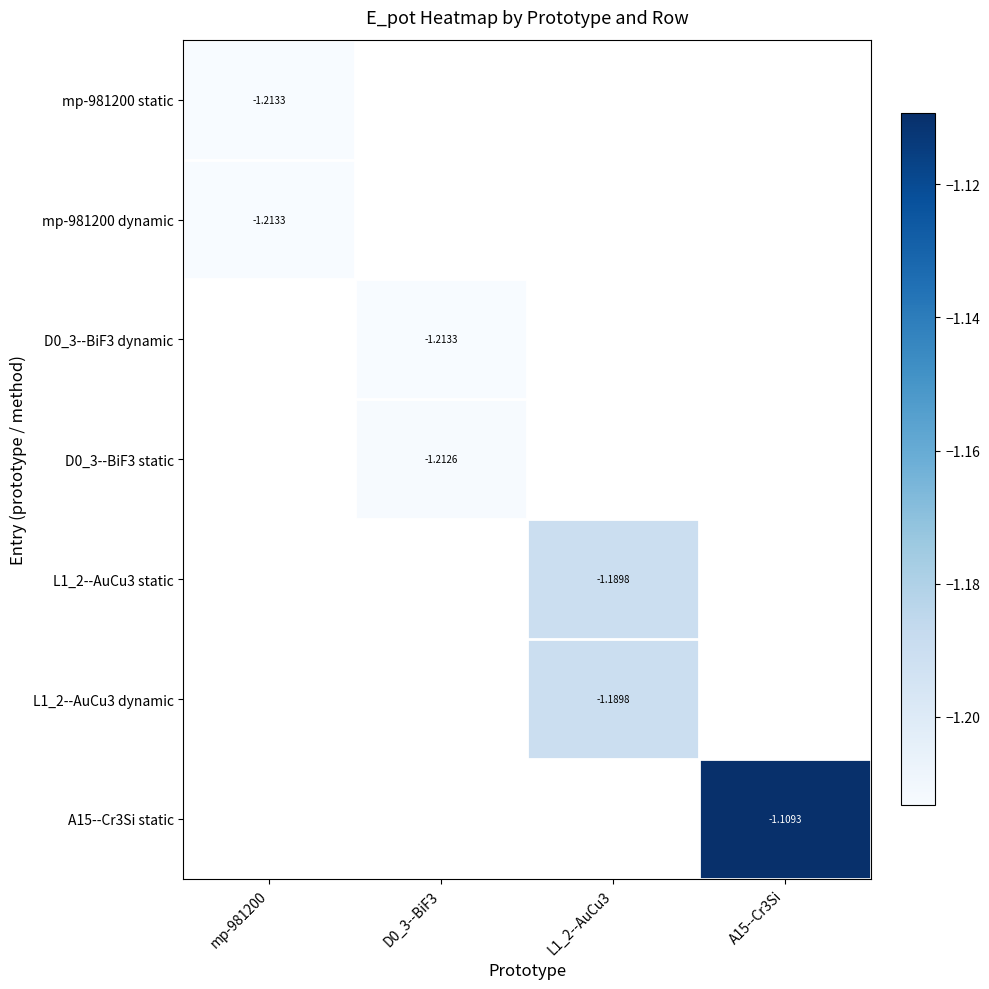

The mp-981200 static series shows -0.7 at mp-981200. True or false?

False